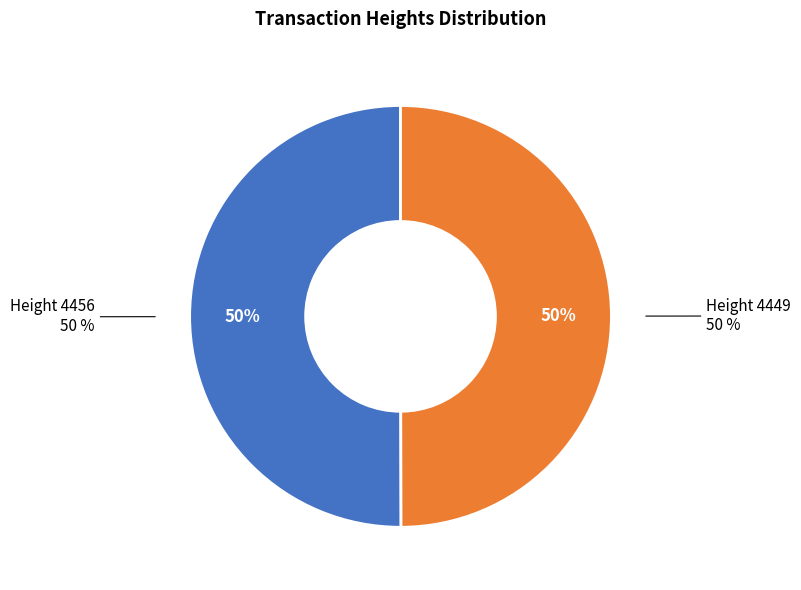

To the nearest percent, what is the combined percentage of Height 4456 and Height 4449?

100%